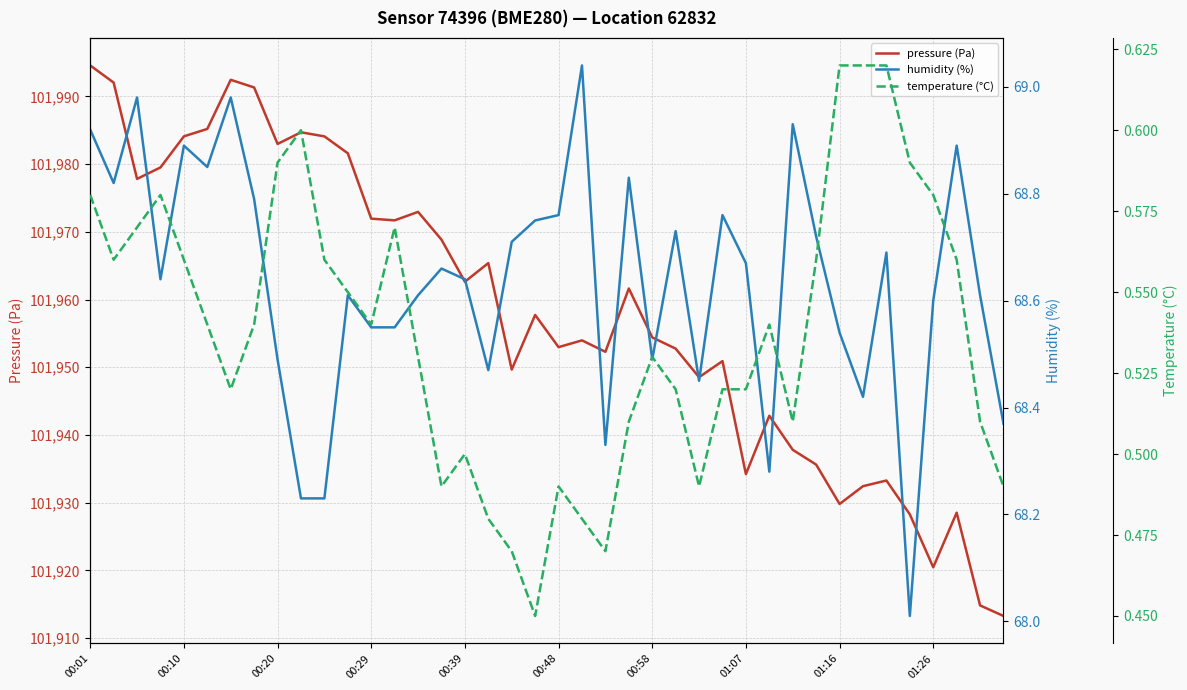

At which category is the sum across all series the highest?

00:01